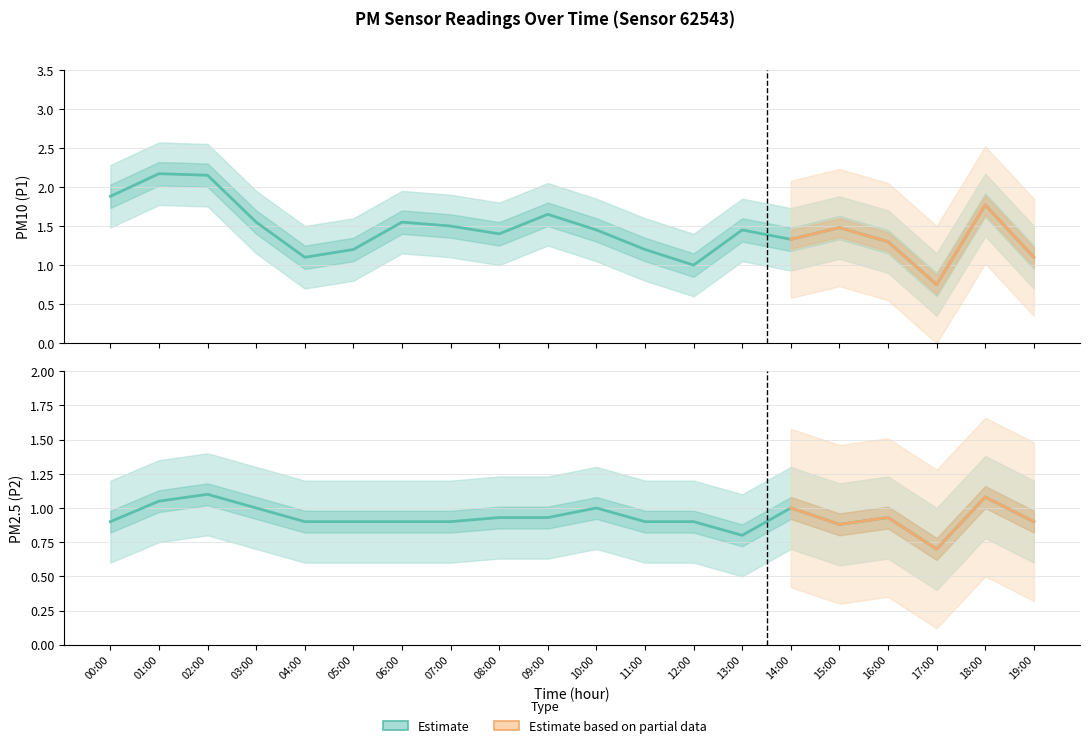

What is the sum of all P2 values?

18.6